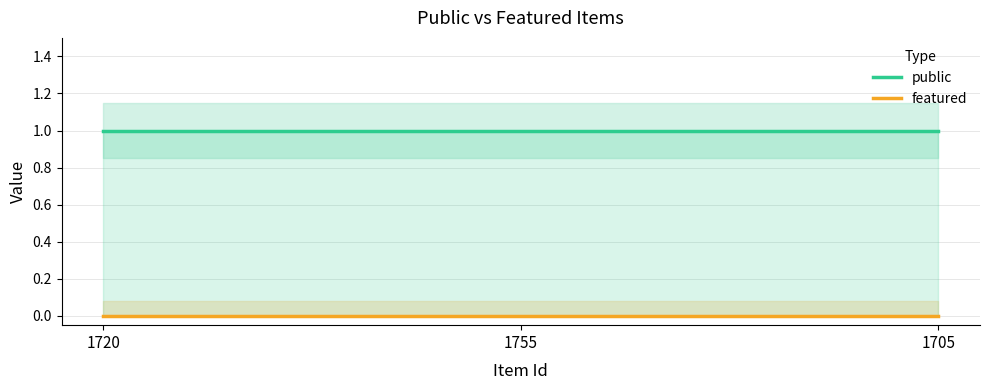

What are all the series names shown in the legend?

public, featured